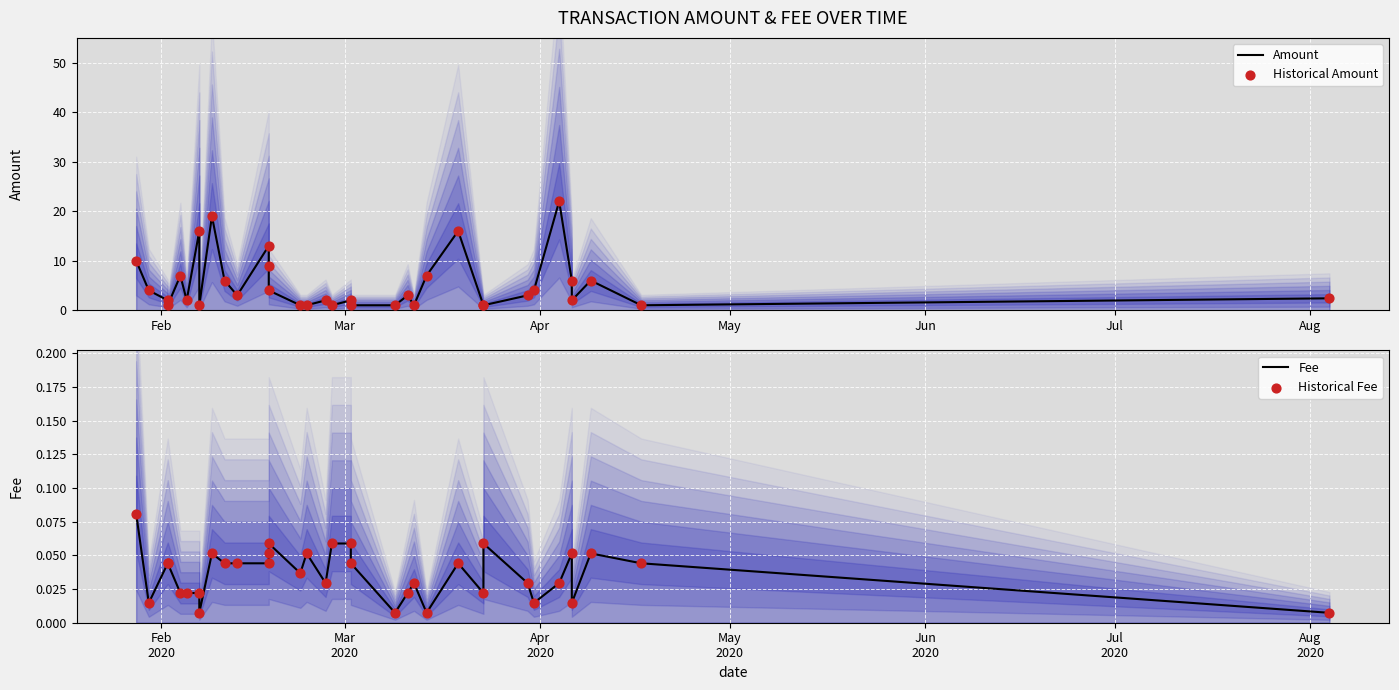

What are all the series names shown in the legend?

Amount, Historical Amount, Fee, Historical Fee